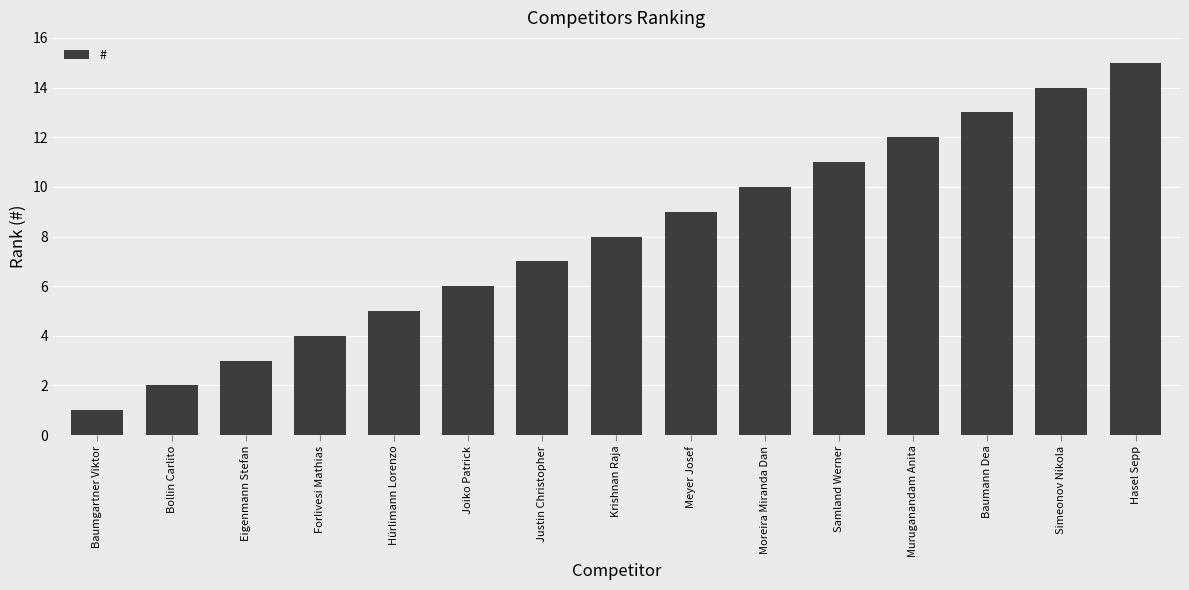

Which label corresponds to the smallest value in the chart?

Baumgartner Viktor